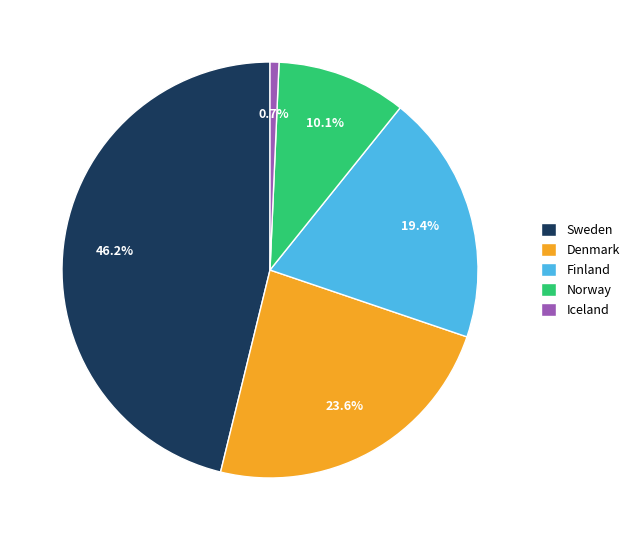

To the nearest percent, what is the difference between the largest and smallest slice percentages?

45%